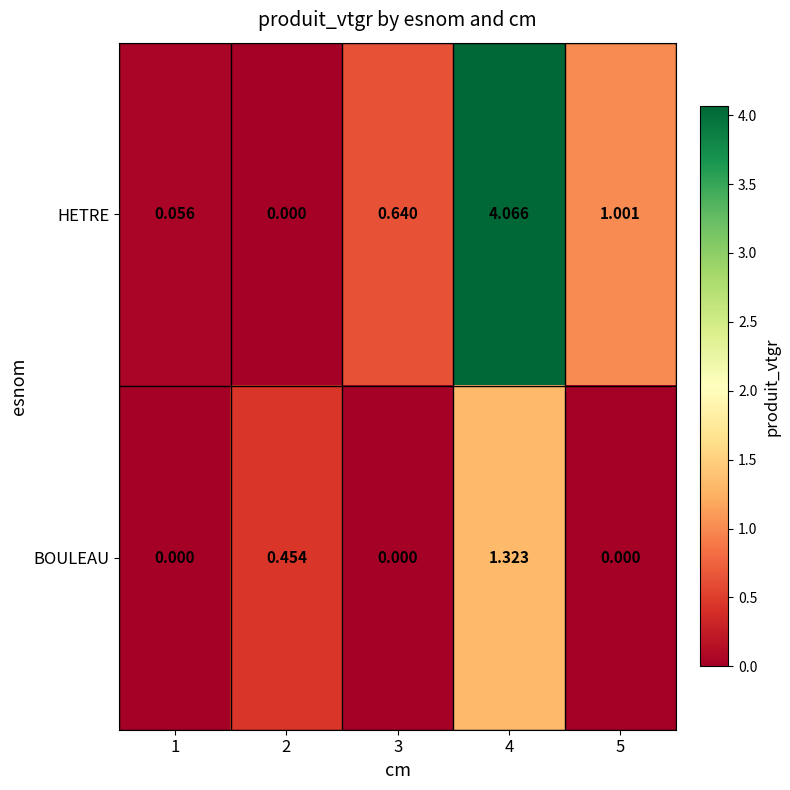

Which series has the widest spread of values?

HETRE